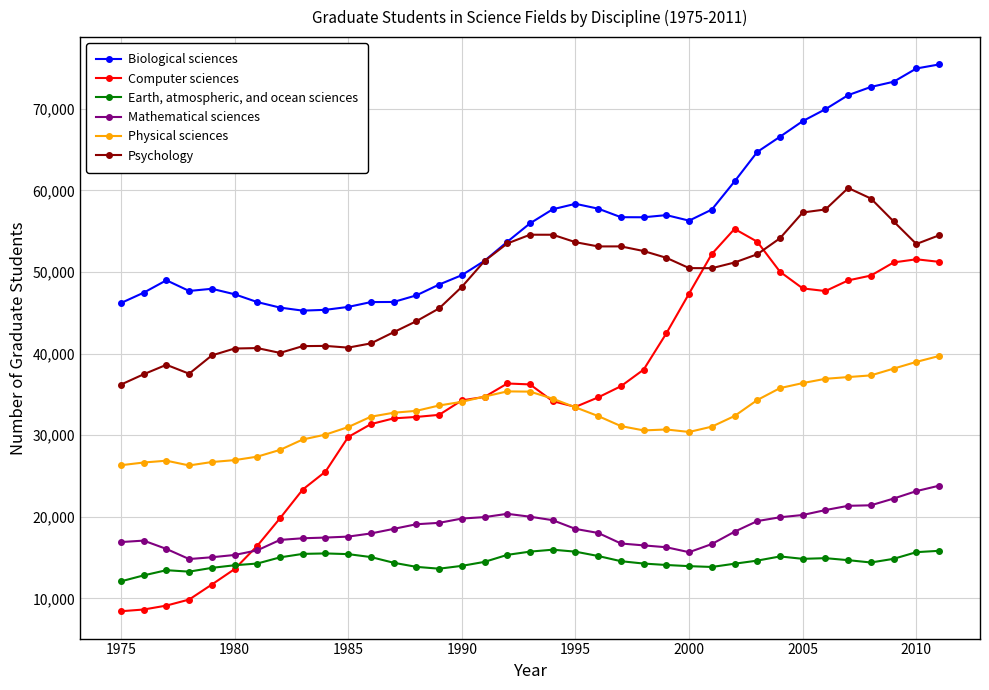

What is the average value of the Earth, atmospheric, and ocean sciences series?

14542